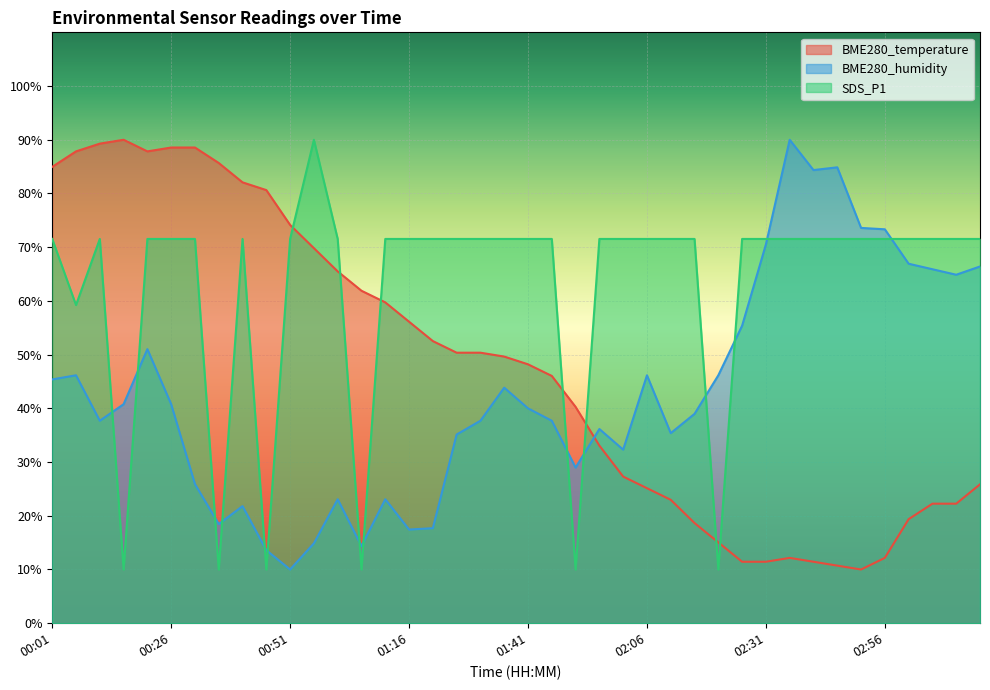

The value of BME280_temperature at 02:06 is 6.2. True or false?

False